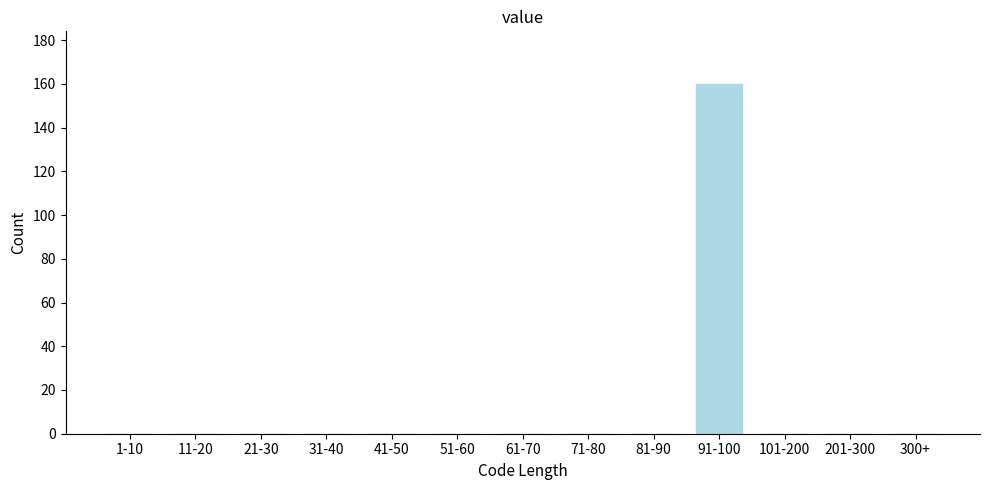

Reading left to right, list all the values displayed in this chart.

1-10=0	11-20=0	21-30=0	31-40=0	41-50=0	51-60=0	61-70=0	71-80=0	81-90=0	91-100=160	101-200=0	201-300=0	300+=0